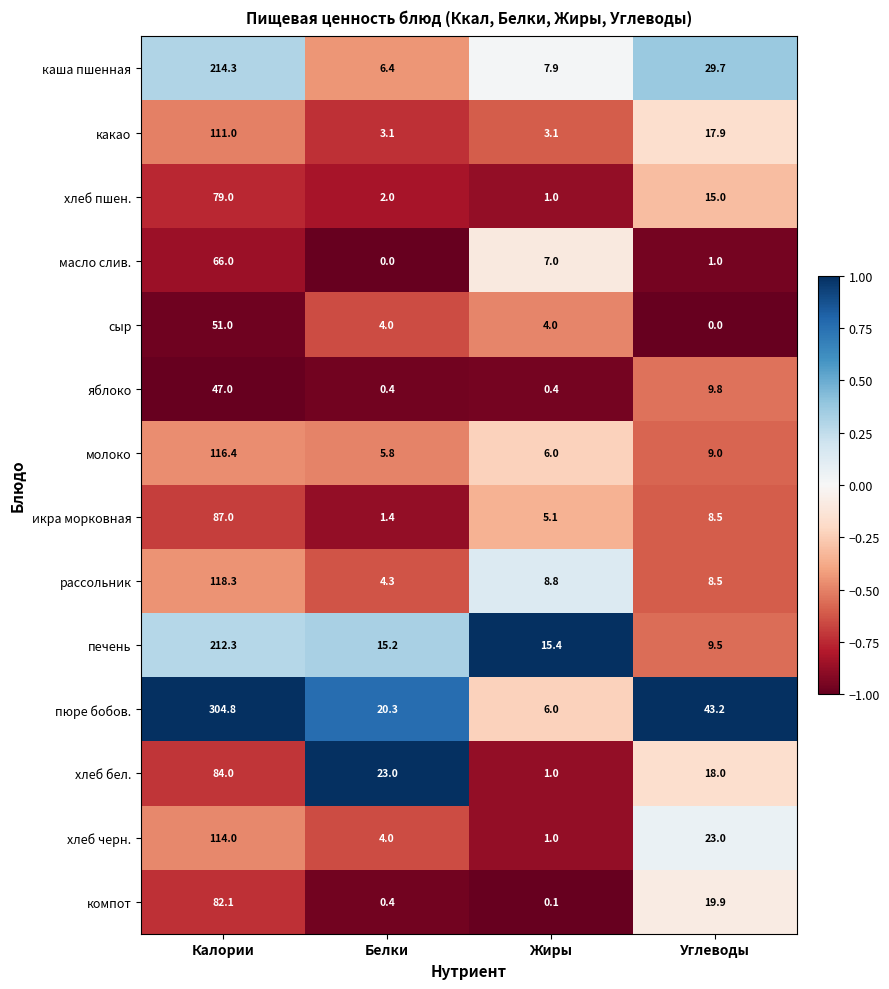

Count the number of categories in the chart.

4